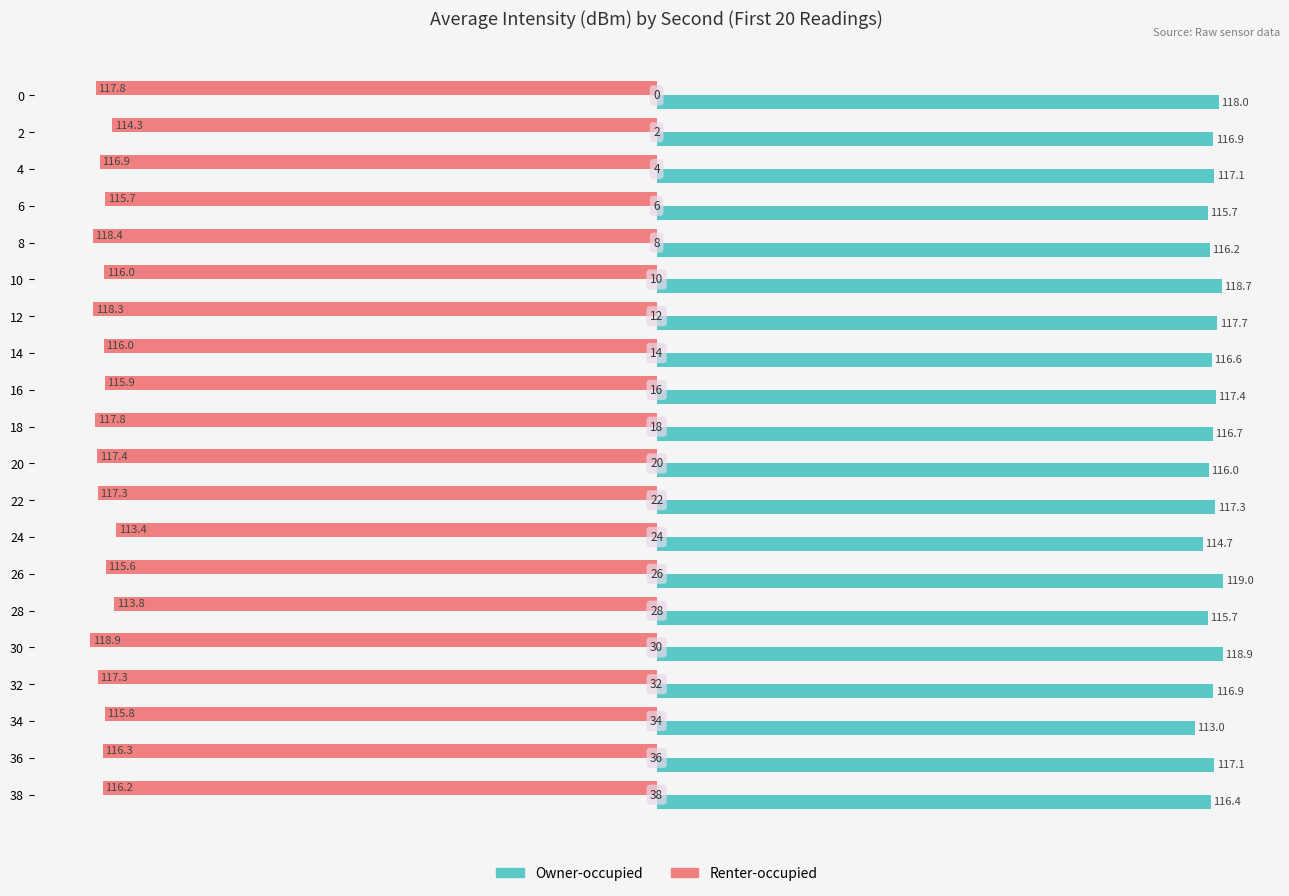

What is the maximum value for Renter-occupied?

-113.4